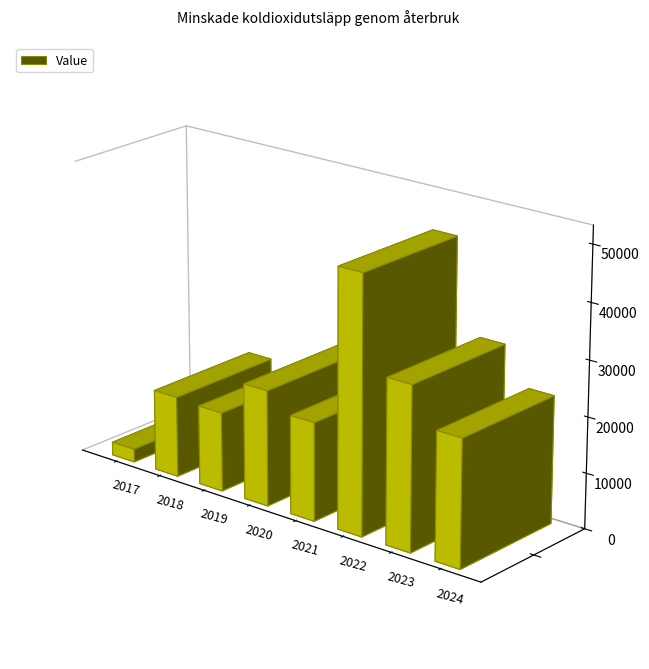

Reading left to right, list all the values displayed in this chart.

2370	14629	14310	20880	17745	46290	29530	22900